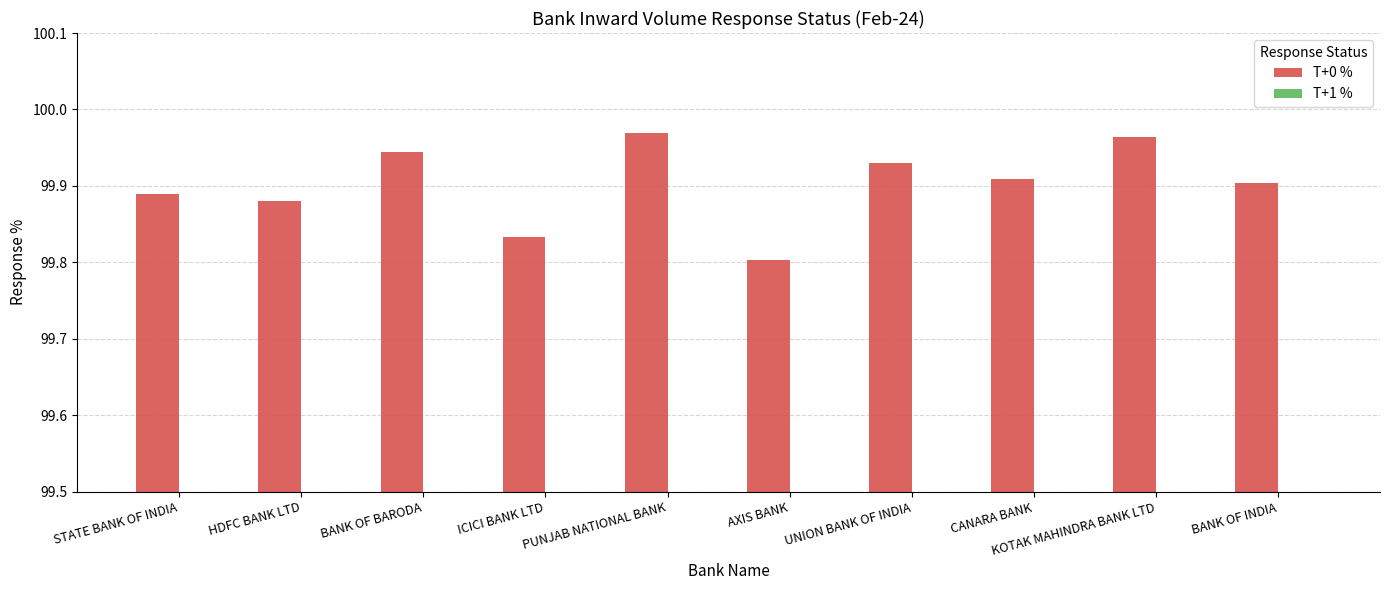

Between BANK OF INDIA and STATE BANK OF INDIA, which is larger?

BANK OF INDIA